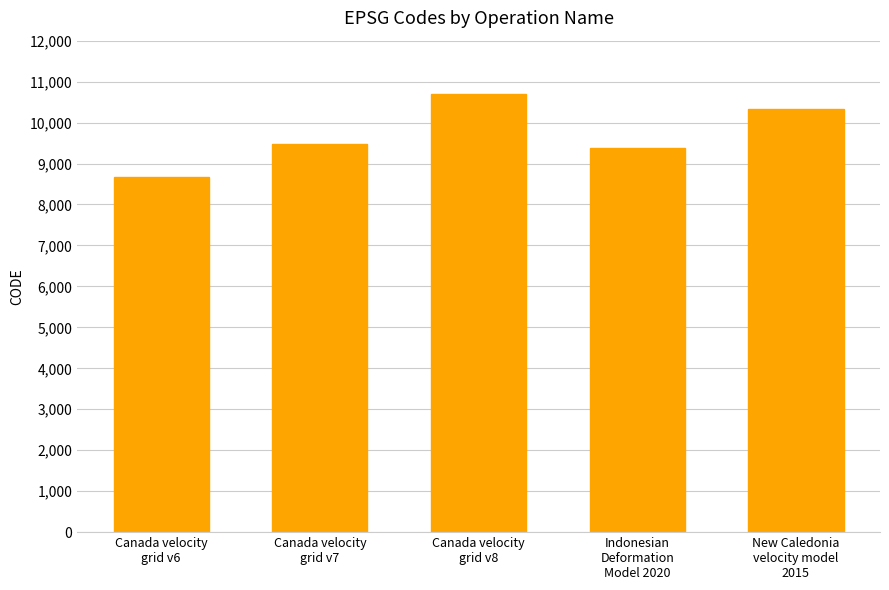

What is the change in value from Canada velocity
grid v7 to New Caledonia
velocity model
2015?

+840